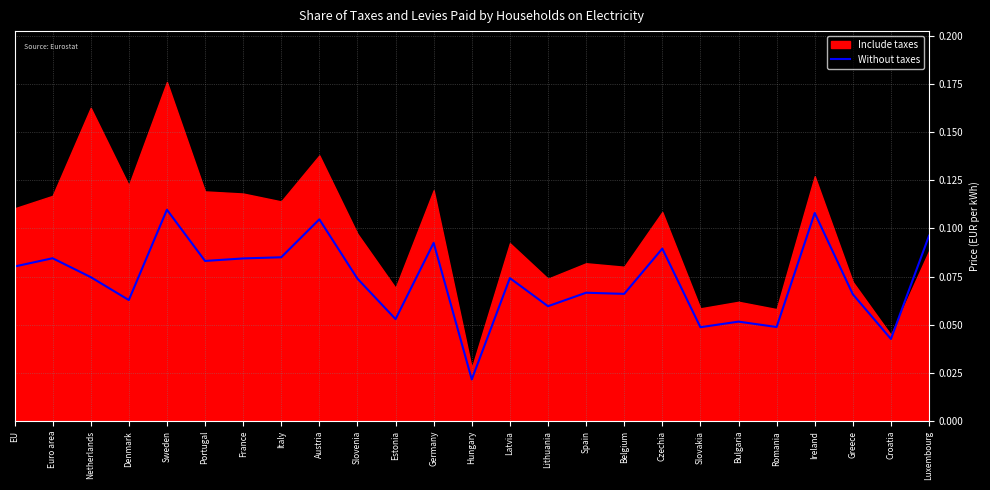

Which label corresponds to the largest value in the chart?

Sweden